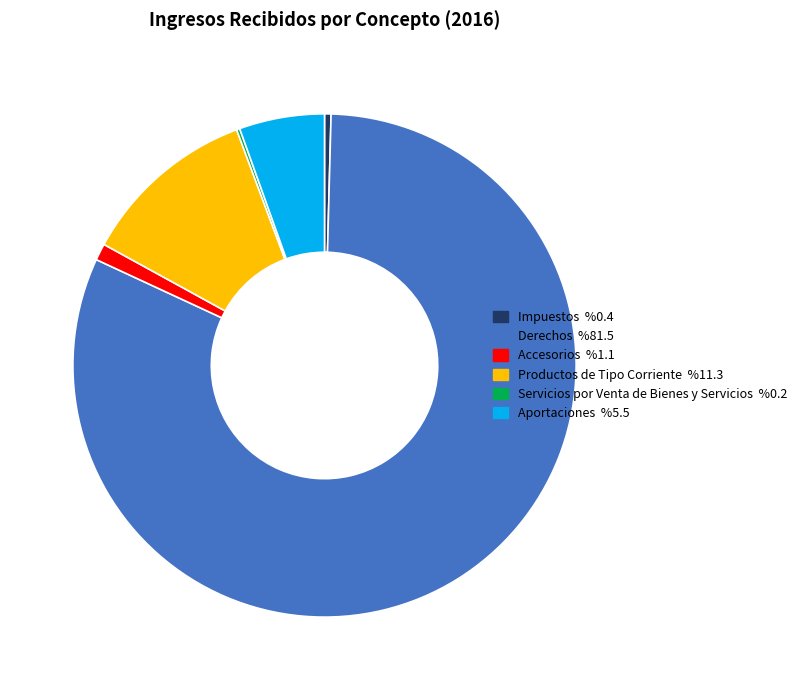

Which slice represents more than half of the pie?

Derechos